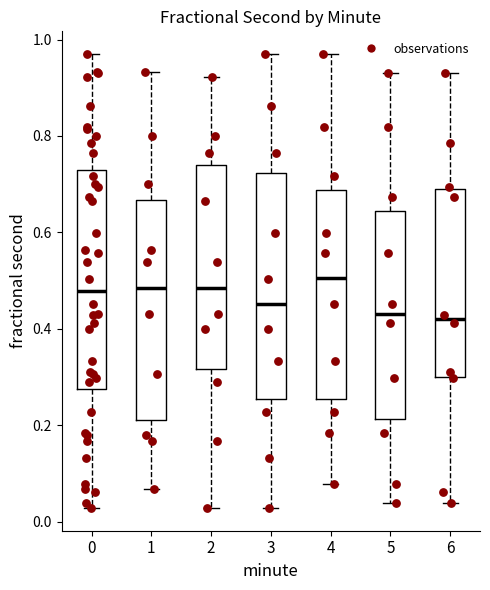

Reading left to right, transcribe this box plot: for each box, give where its median line is, the range the box spans, and where its two whiskers end, as read against the y-axis. The values are not printed on the chart, so give them approximately, as read against the axis.

0: median 0.48, box 0.28 to 0.72, whiskers 0.02 to 0.96
1: median 0.48, box 0.22 to 0.66, whiskers 0.06 to 0.94
2: median 0.48, box 0.32 to 0.74, whiskers 0.02 to 0.92
3: median 0.46, box 0.26 to 0.72, whiskers 0.02 to 0.96
4: median 0.50, box 0.26 to 0.68, whiskers 0.08 to 0.96
5: median 0.44, box 0.22 to 0.64, whiskers 0.04 to 0.94
6: median 0.42, box 0.30 to 0.68, whiskers 0.04 to 0.94